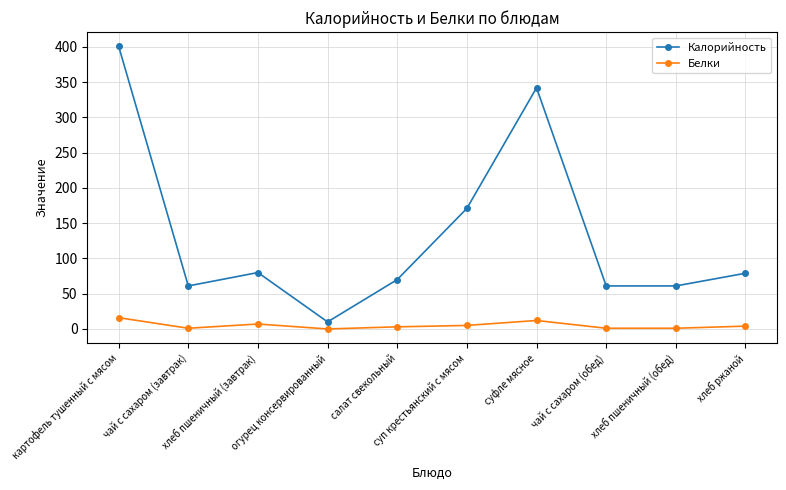

What is the sum of the Белки values at чай с сахаром (обед) and огурец консервированный?

1